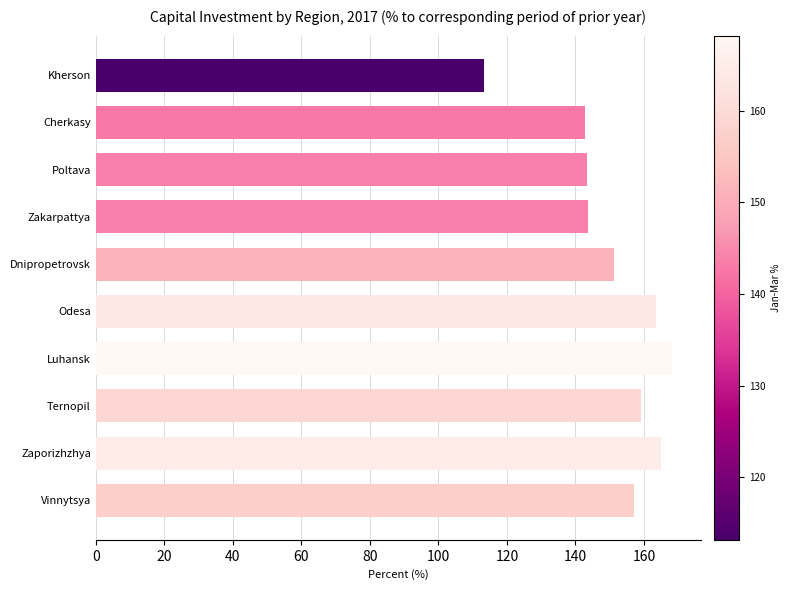

Does the chart contain stacked bars?

No